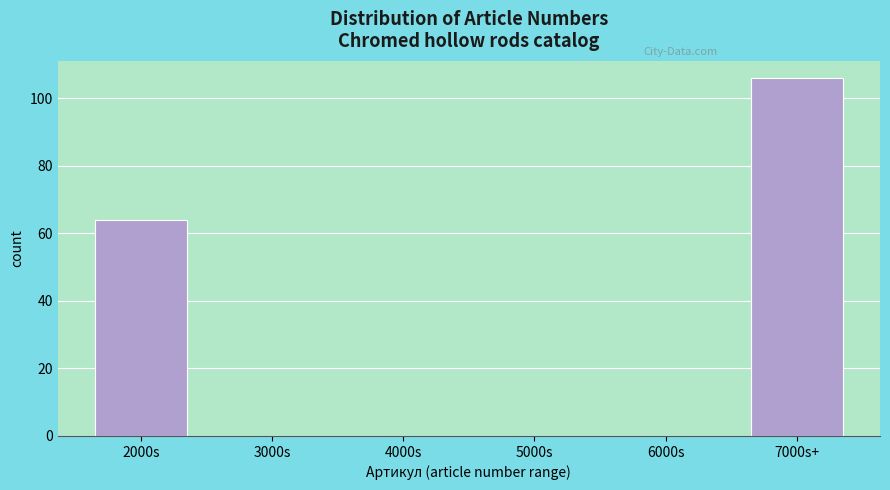

Reading left to right, what are all the values shown in this chart?

2000s=64	3000s=0	4000s=0	5000s=0	6000s=0	7000s+=106